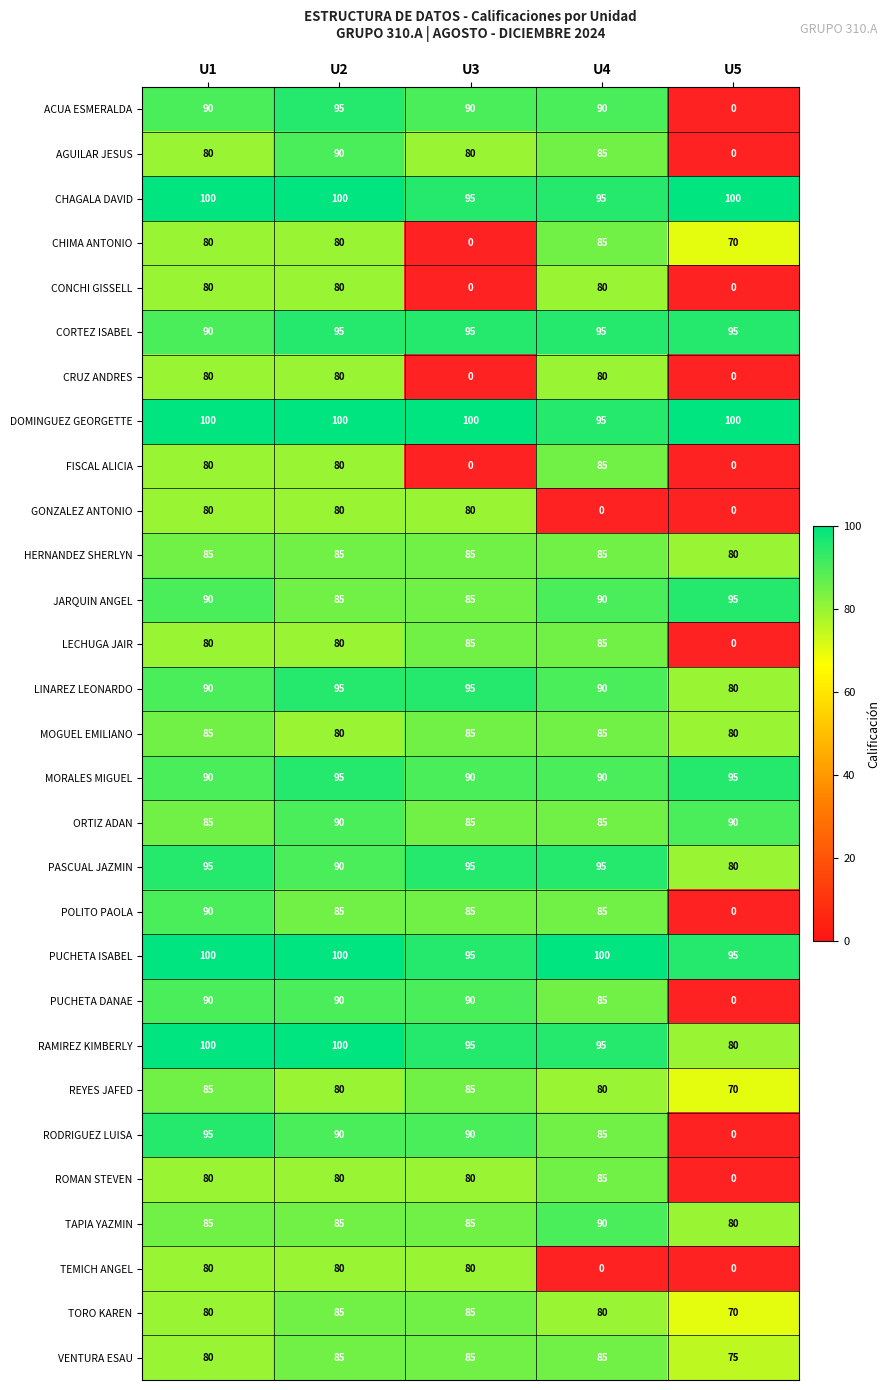

At how many categories does at least one series exceed 95?

5